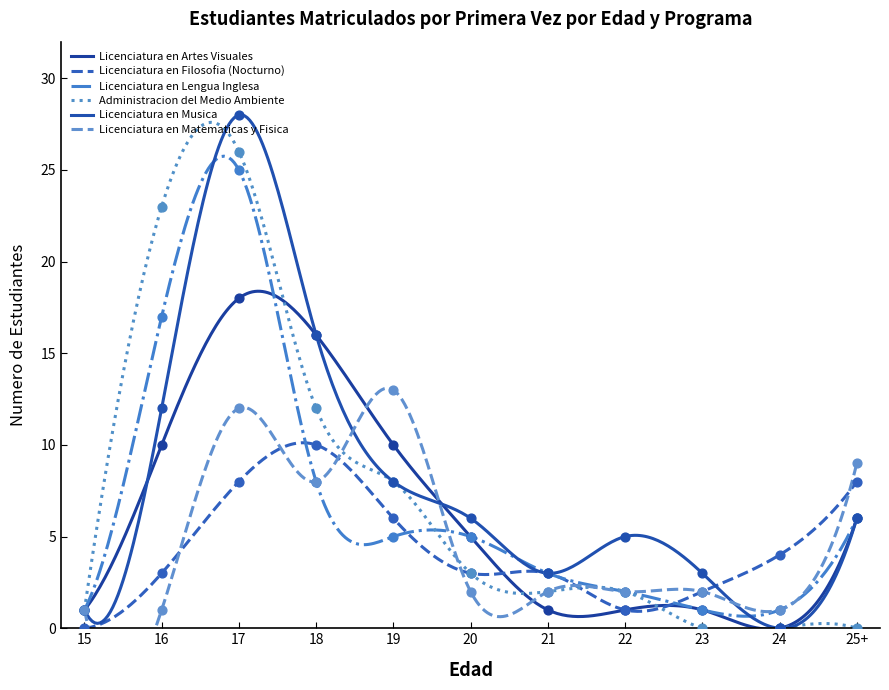

What is the total value across all series at 16?

66